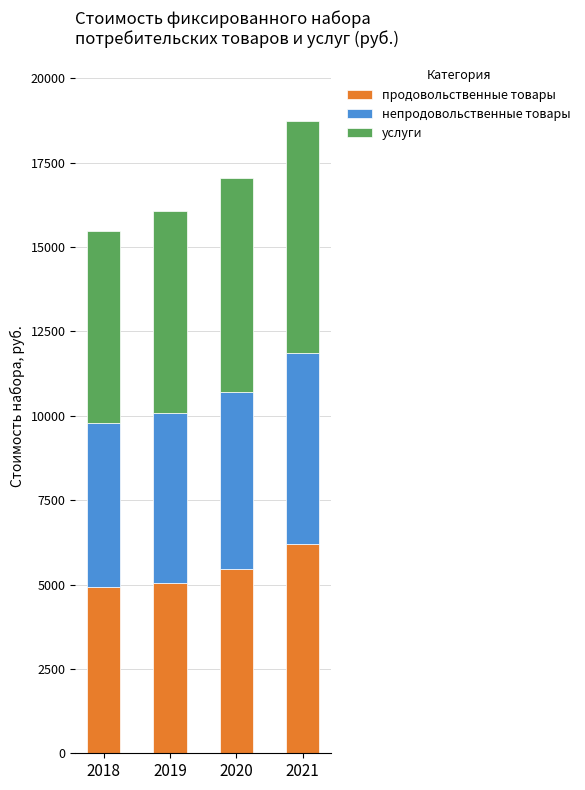

What is the total value across all series at 2018?

15467.9